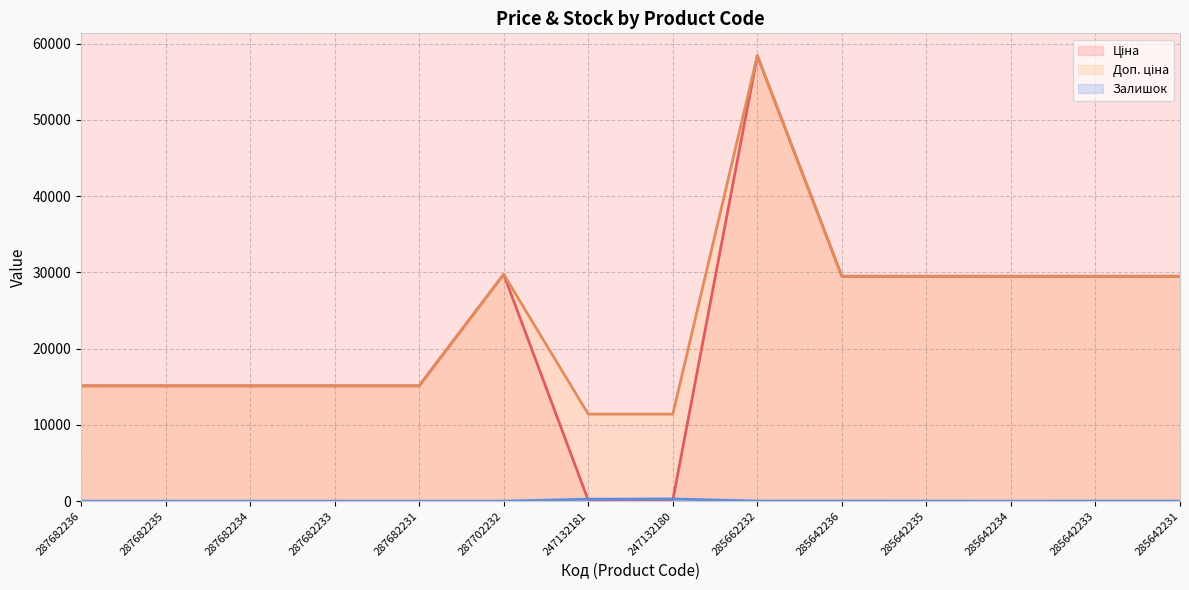

At how many categories does at least one series exceed 12617?

12